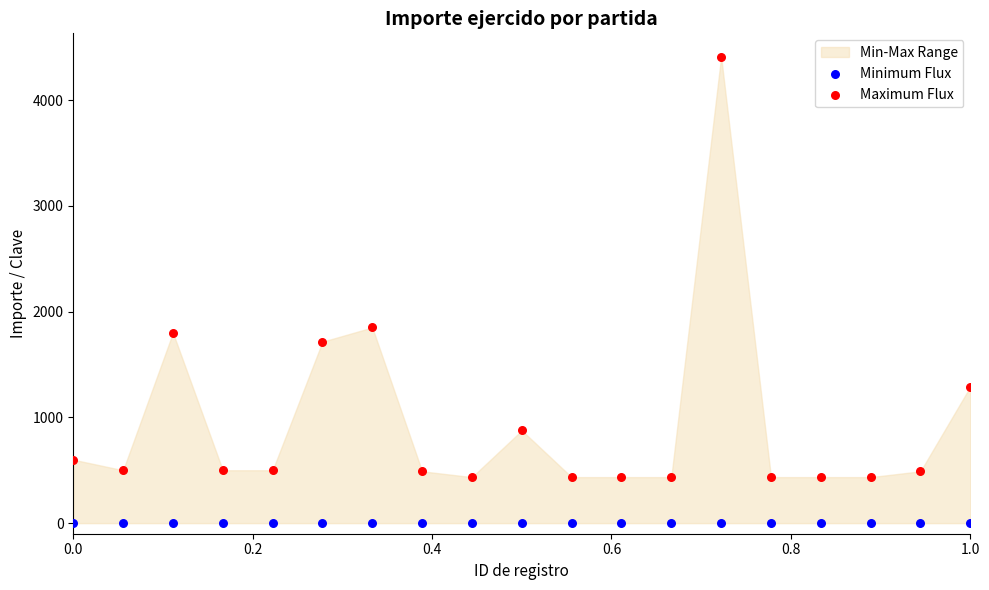

Which series contains the lowest Y value?

Minimum Flux